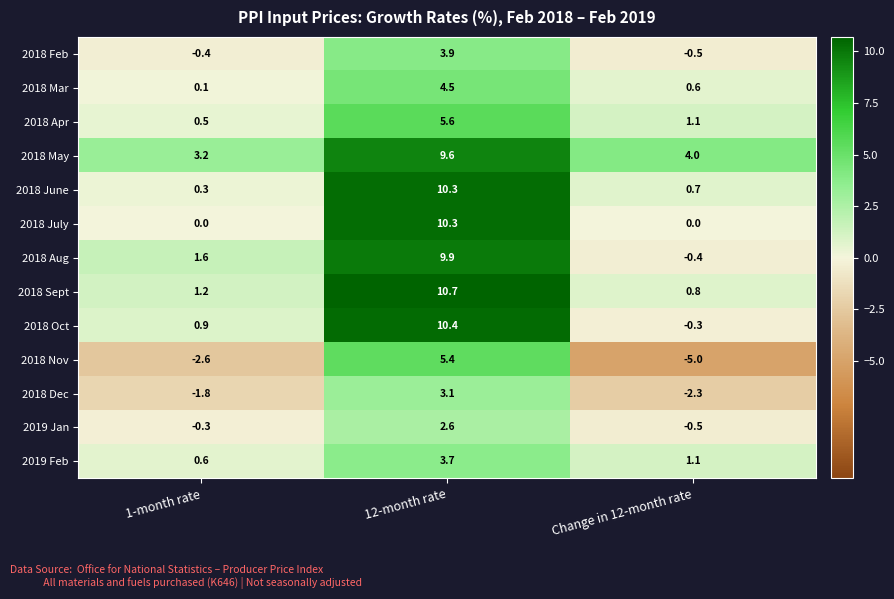

Which series has the largest total across all categories?

2018 May